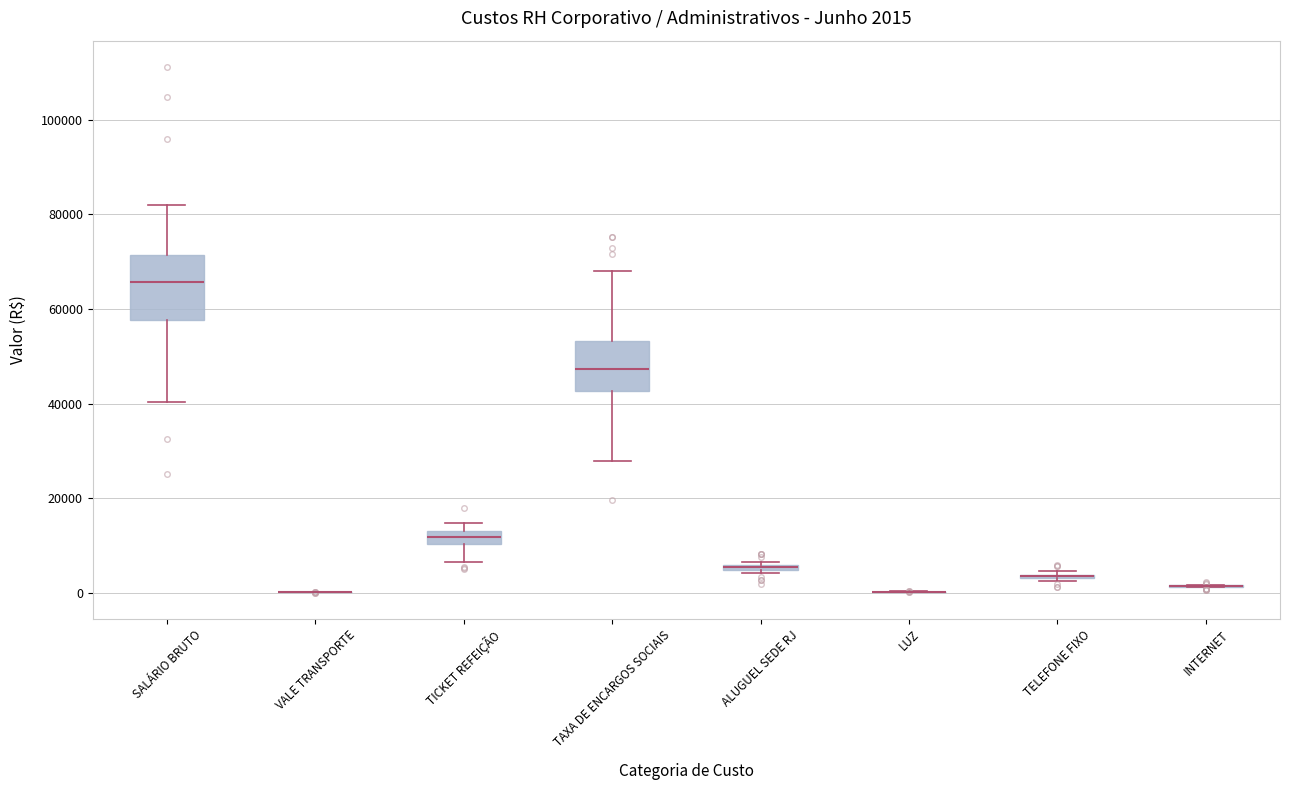

Comparing the boxes themselves (not the whiskers), which one is the tallest?

SALÁRIO BRUTO